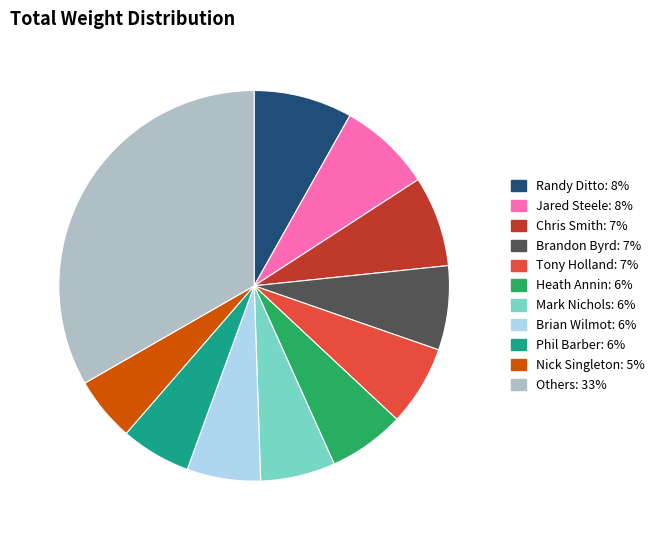

Is there a majority slice in this chart?

No